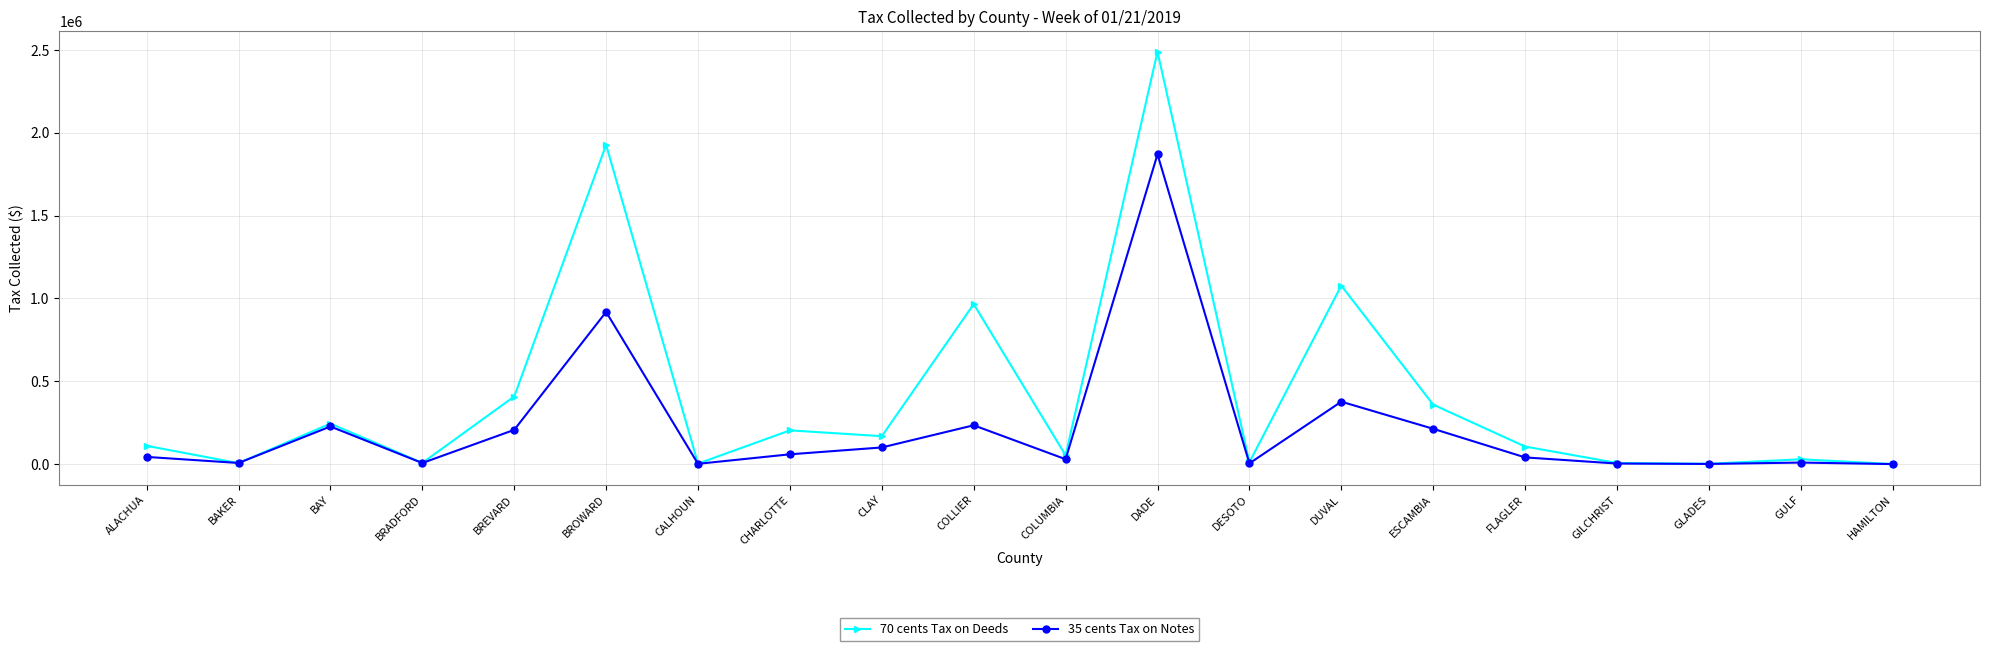

True or false: 35 cents Tax on Notes has a value of 104443.1 at BAY.

False